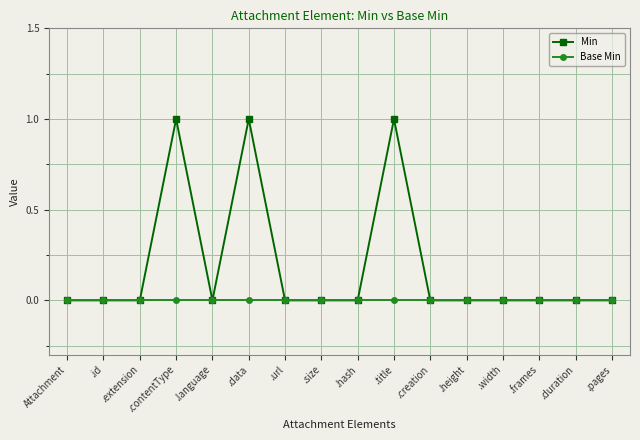

What position from the right is .duration?

2